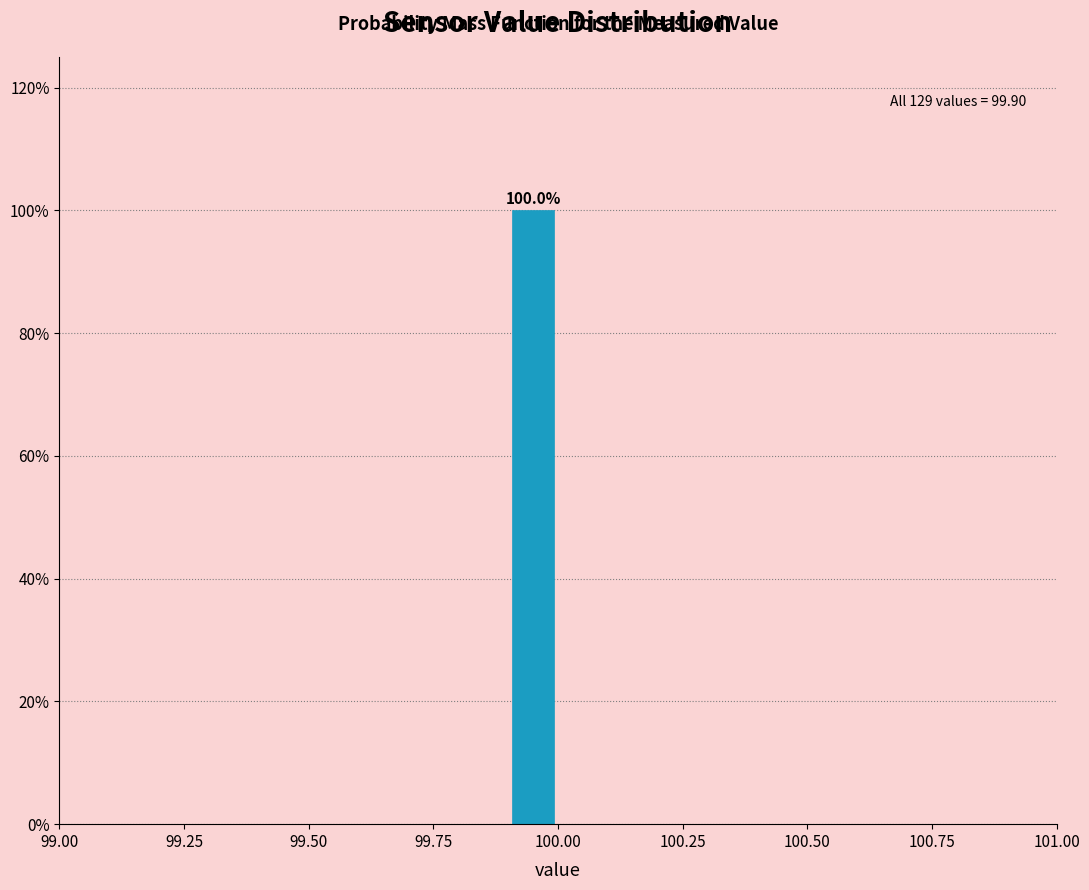

Read against the x-axis, roughly where is the centre of the tallest bar?

99.95